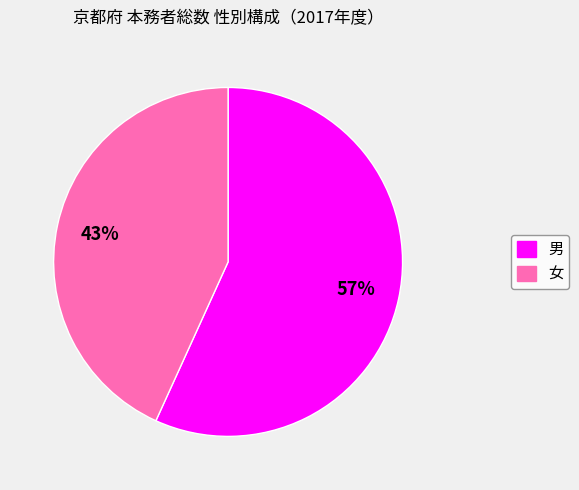

True or false: 男 accounts for 66% of the total.

False